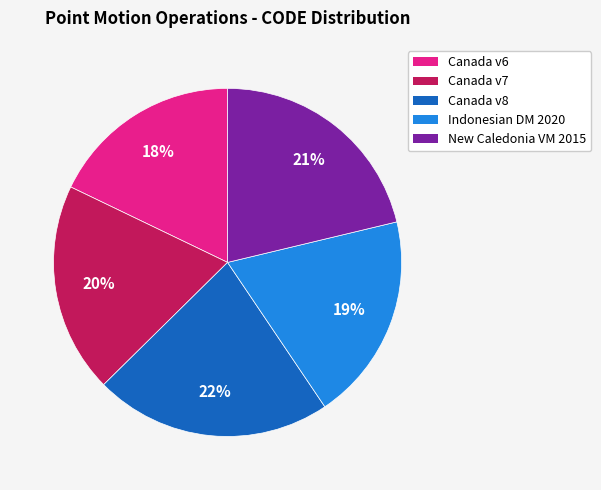

To the nearest percent, what is the average slice percentage?

20%